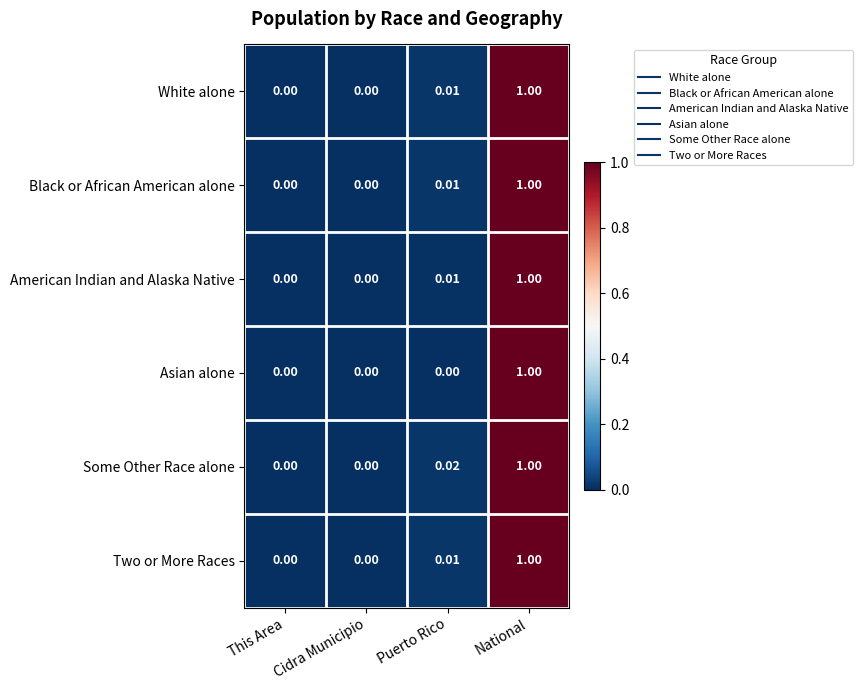

At which category is the sum across all series the highest?

National